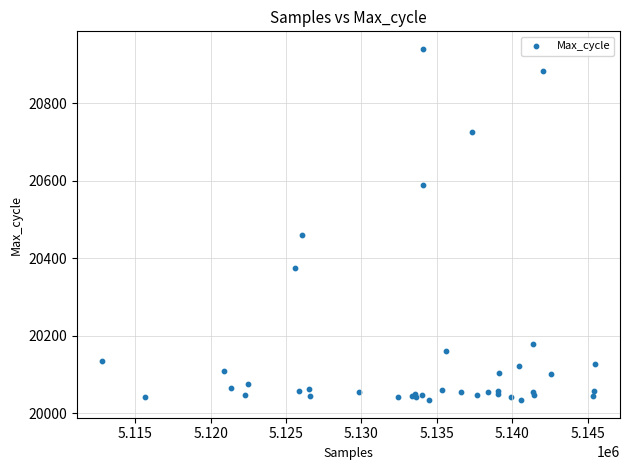

What Y value in the scatter plot is closest to 20487?

20459